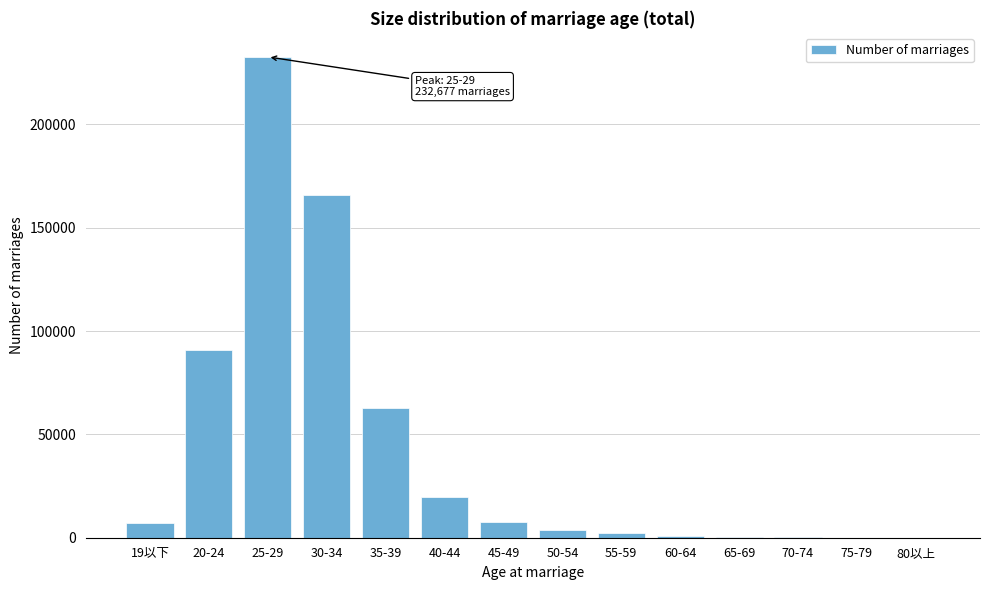

The value at 40-44 is 30633. True or false?

False